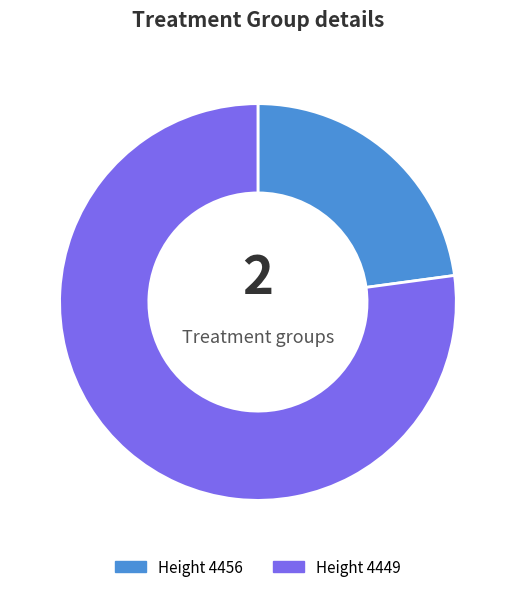

Is there any slice that represents more than half of the pie?

Yes